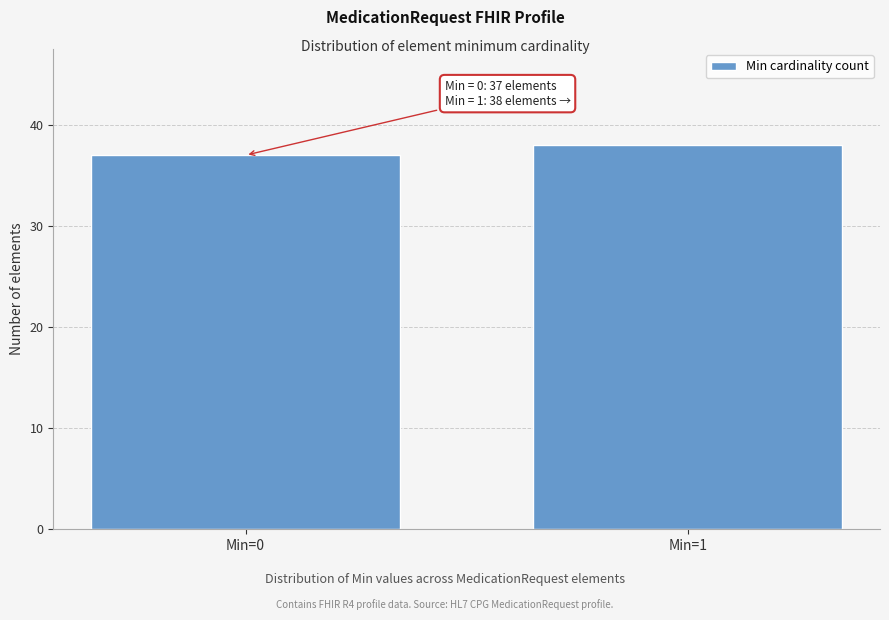

Reading left to right, extract all data points from this chart.

Min=0=37	Min=1=38